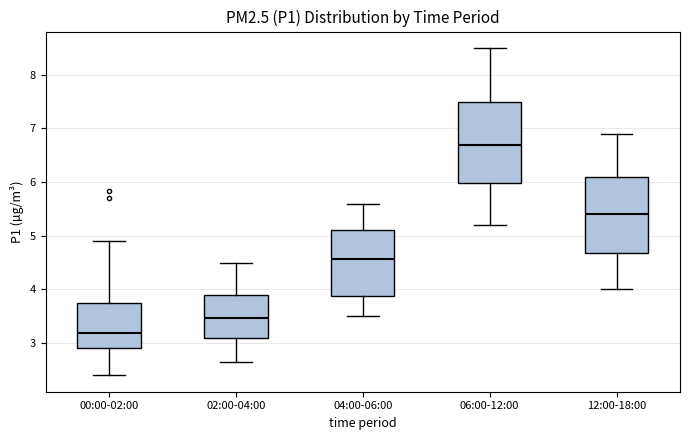

Which box's median line is the highest?

06:00-12:00